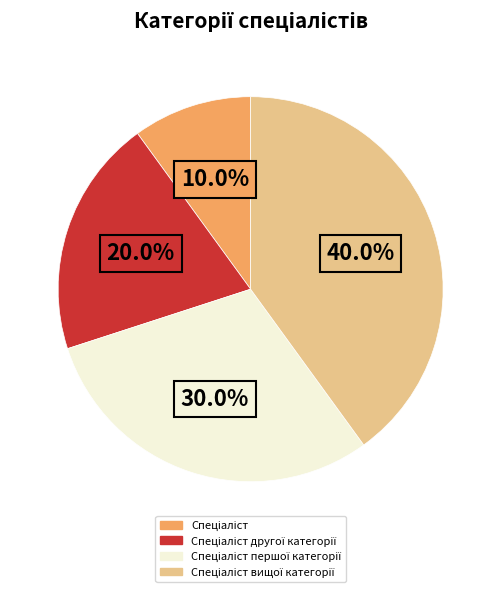

Is there any slice that represents more than half of the pie?

No